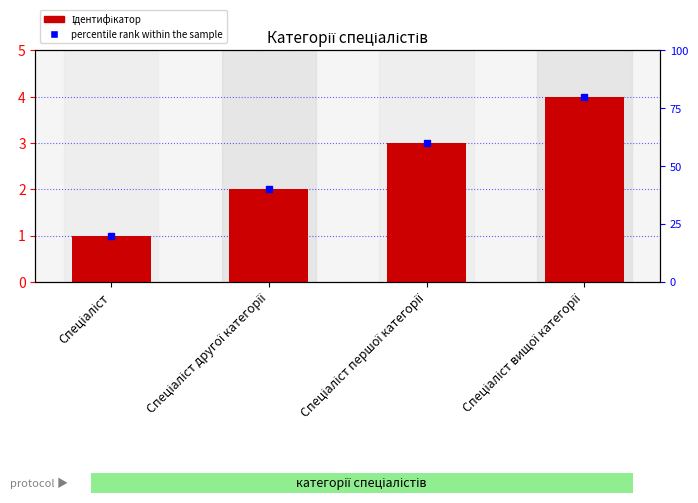

What is the label of the 3rd bar from the left?

Спеціаліст першої категорії